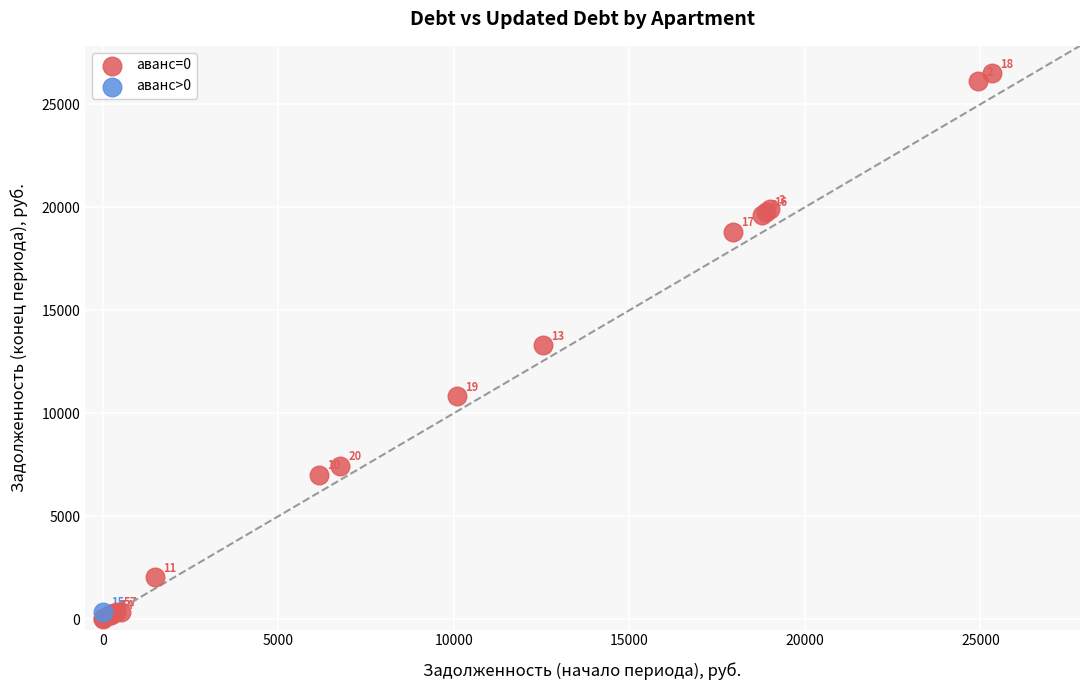

What are all the series names shown in the legend?

аванс=0, аванс>0